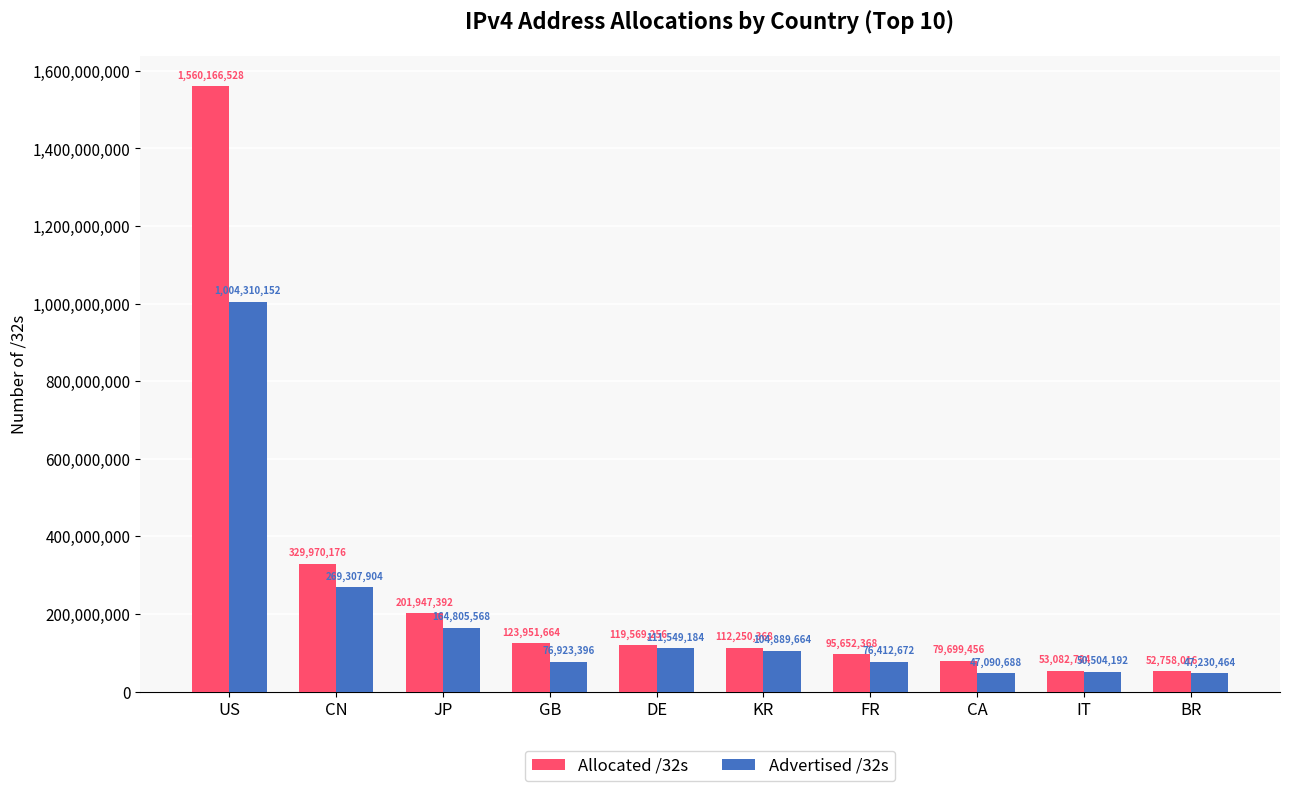

Which category has the lowest value in the Advertised /32s series?

CA